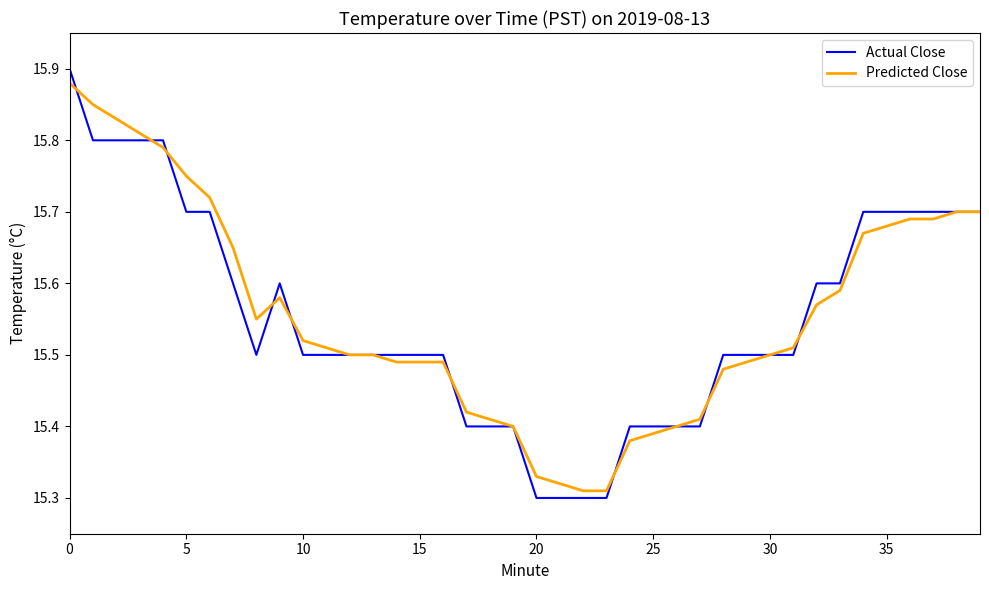

Which series has the widest spread of values?

Actual Close